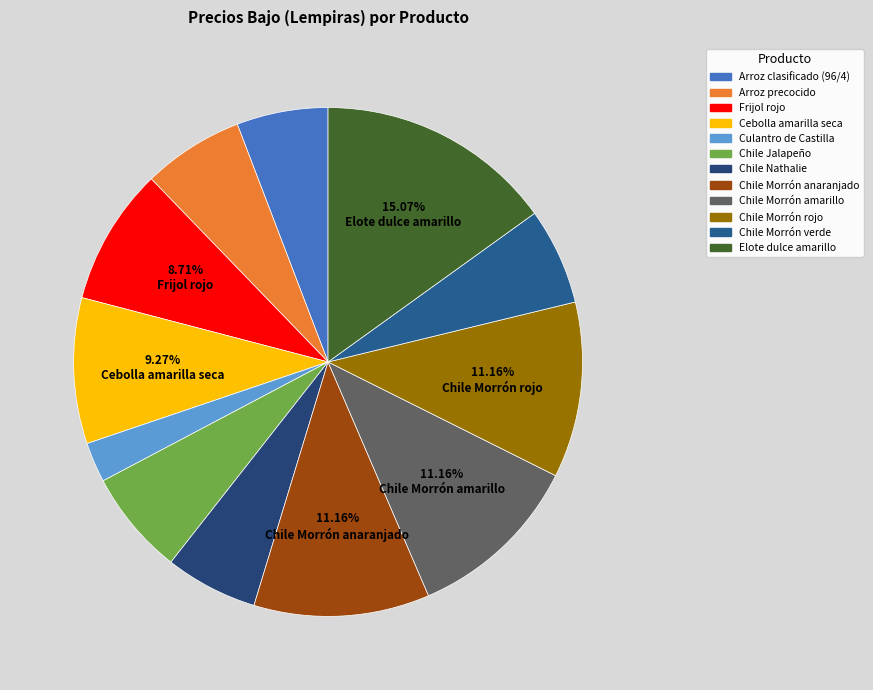

Combined, what portion of the pie is Chile Morrón amarillo and Arroz precocido?

17.6%